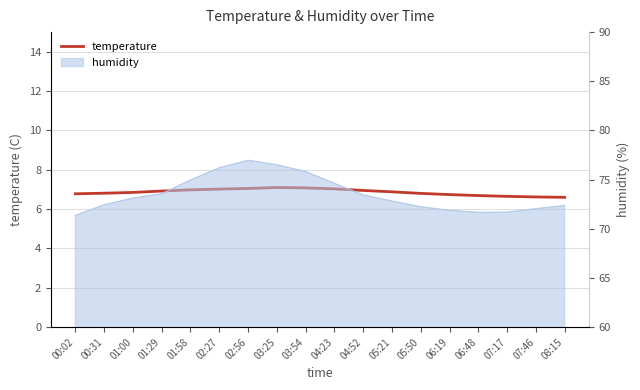

At which label is the value closest to 6?

08:15